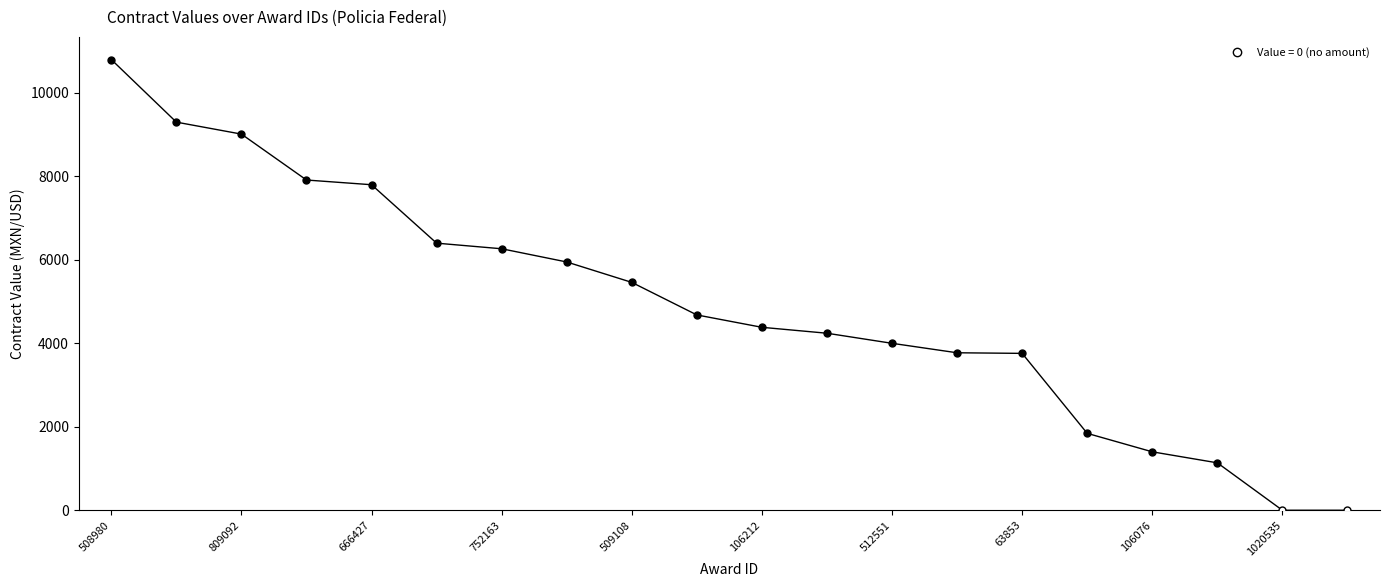

The chart shows a value of 1842.4 at 15. True or false?

True